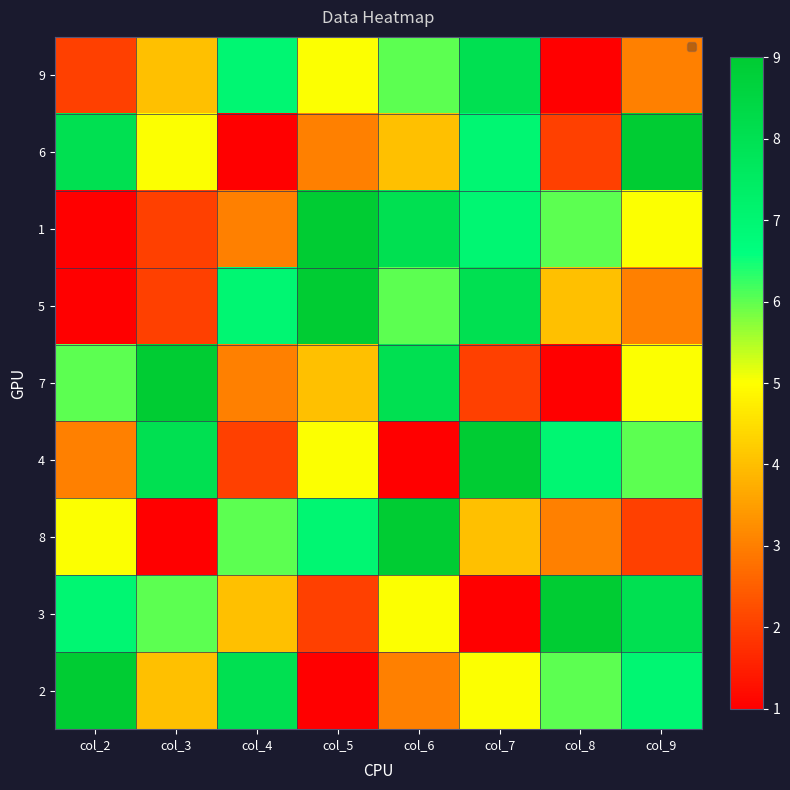

Between col_5 and col_2, which is larger?

col_5